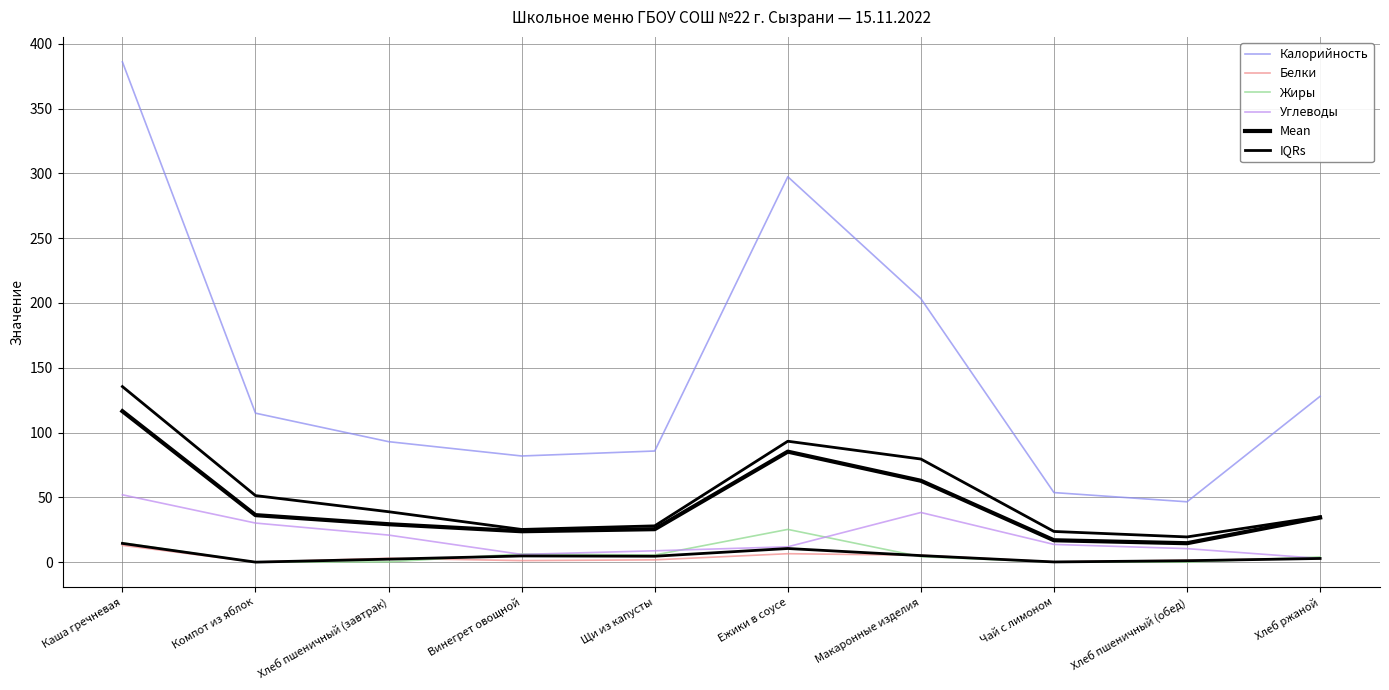

How many interior local peaks does the IQRs series have?

2